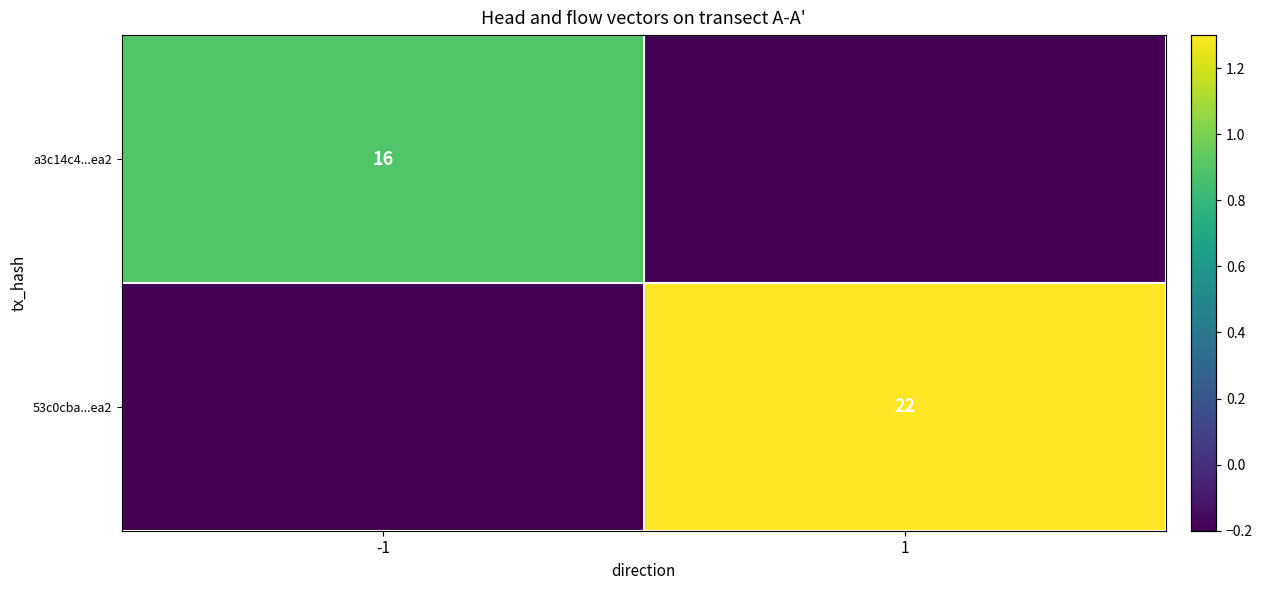

The value of 53c0cba...ea2 at 1 is 12.8. True or false?

False